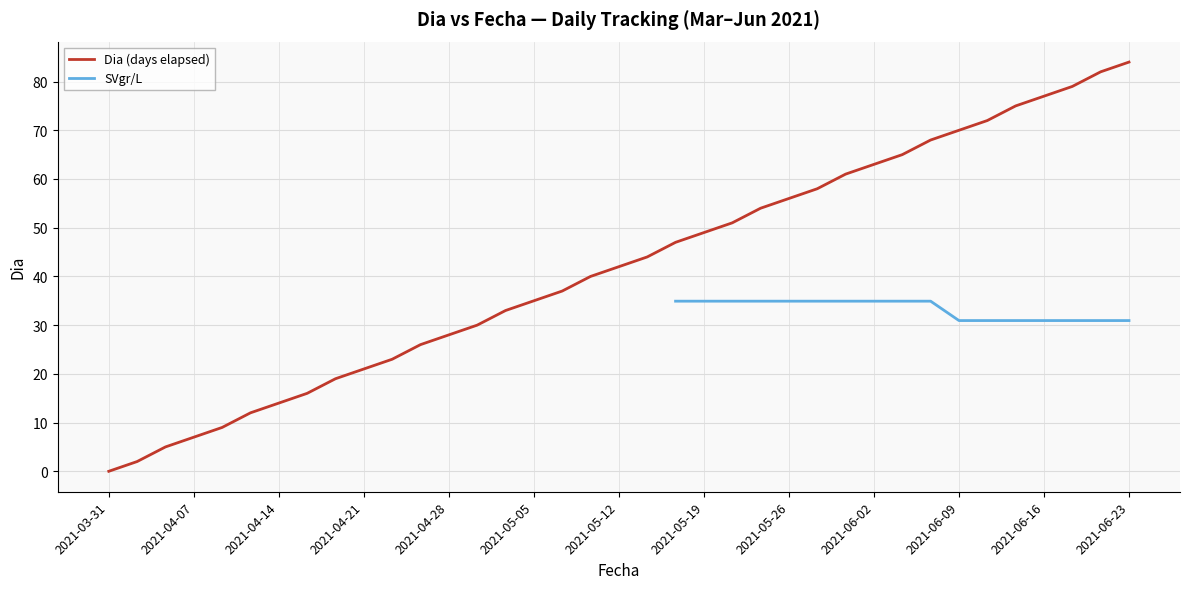

Which has a higher value, 2021-06-23 or 2021-05-21?

2021-06-23